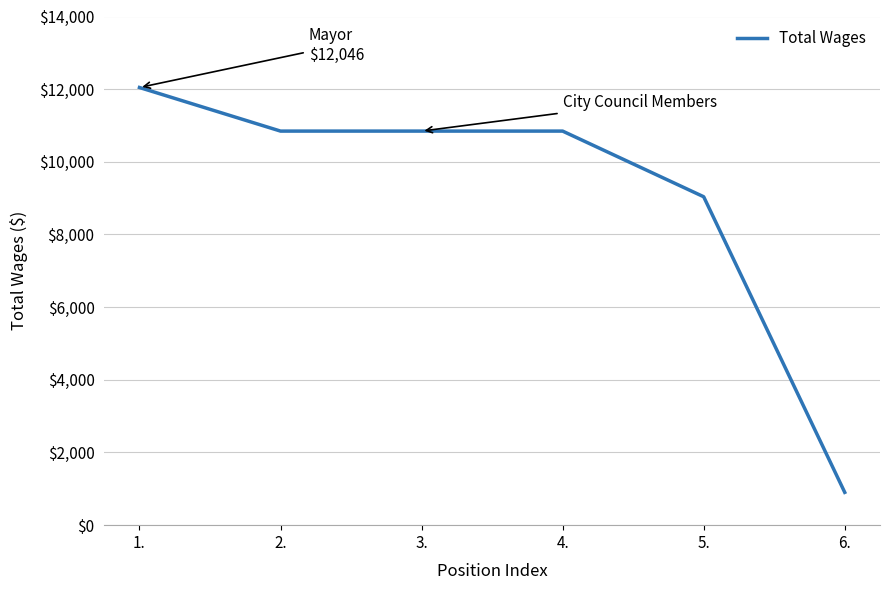

What is the difference between the maximum and minimum values?

11143